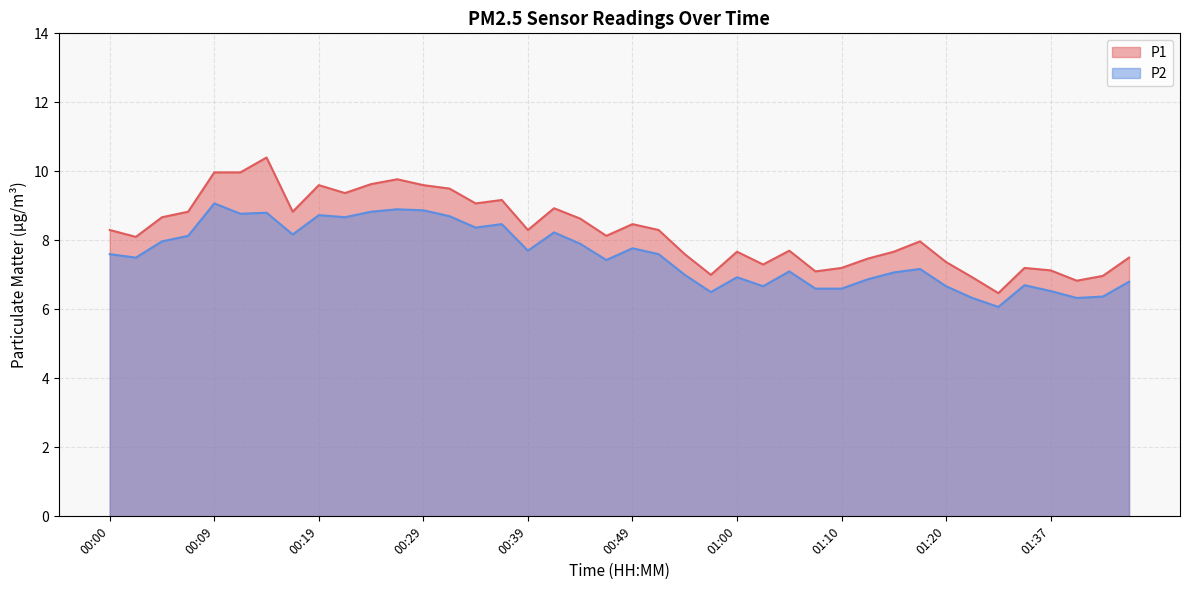

What is the total value across all series at 01:17?

15.1